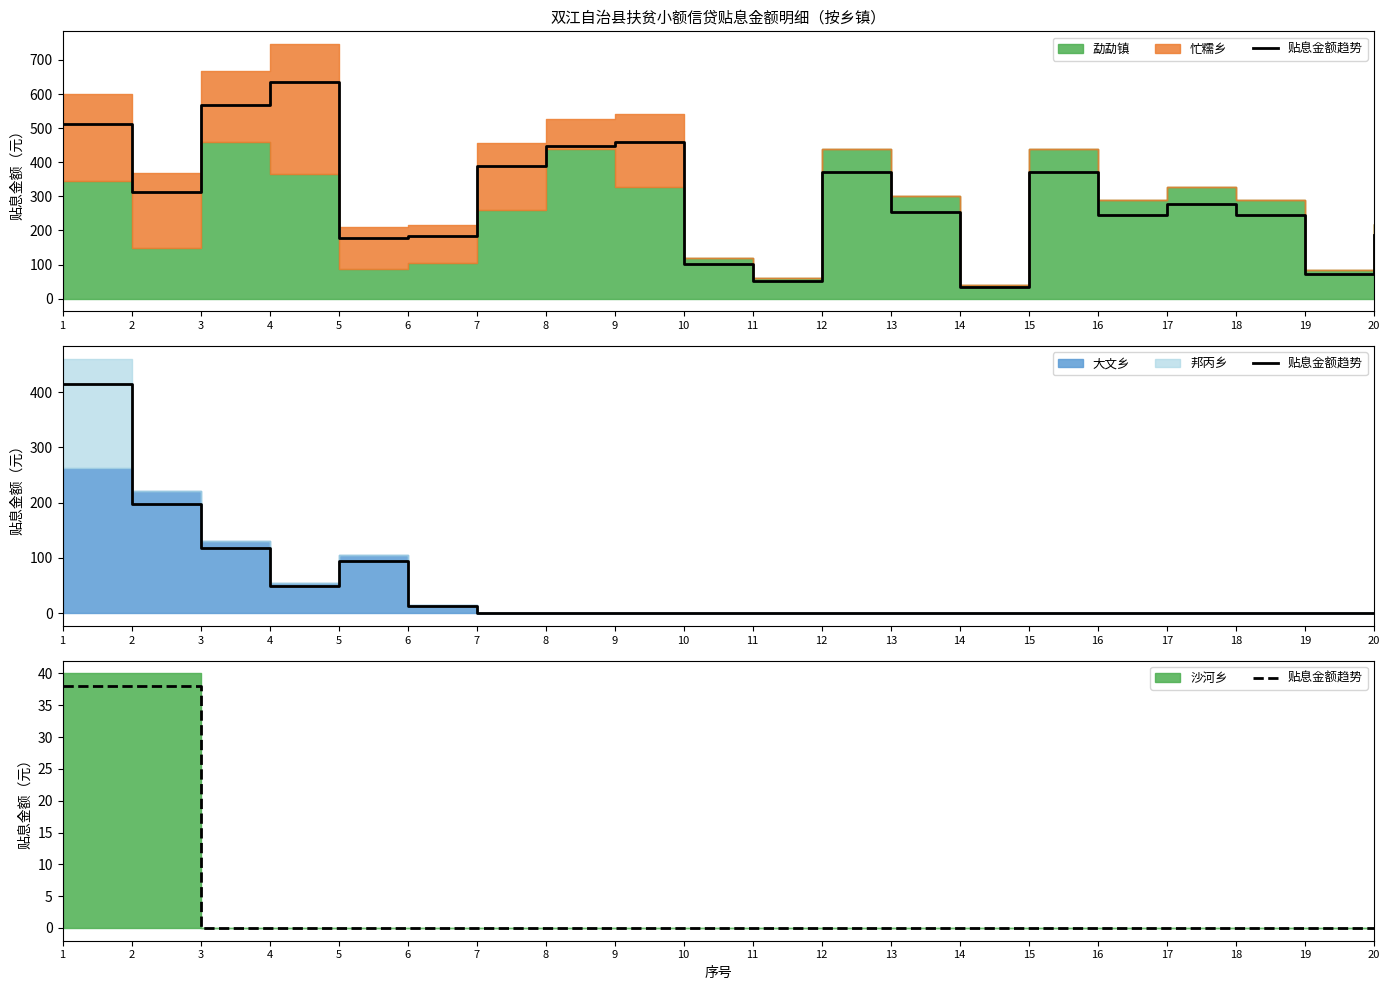

True or false: the data shows 0 at 7.

True